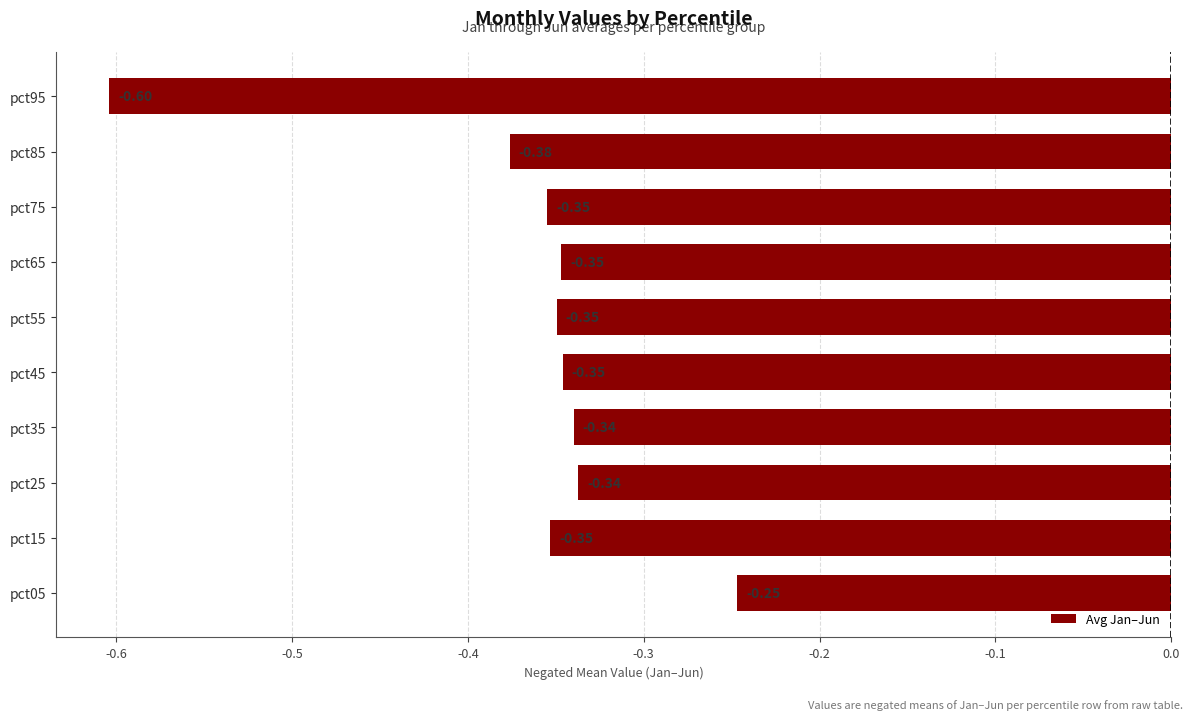

Which has a higher value, pct85 or pct45?

pct45